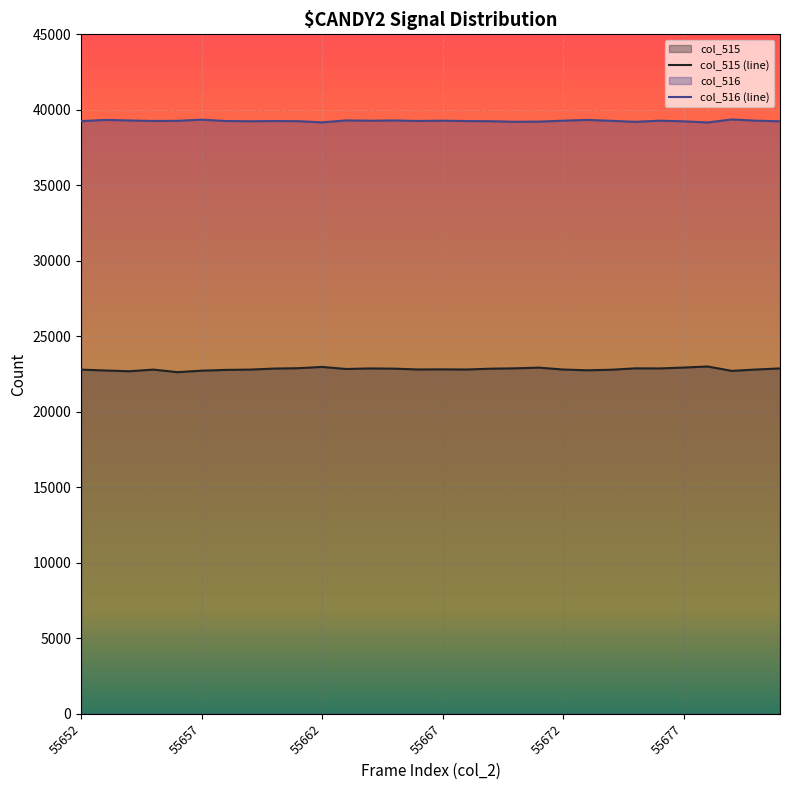

What is the value of the col_515 point at the 8th from the left?

22795